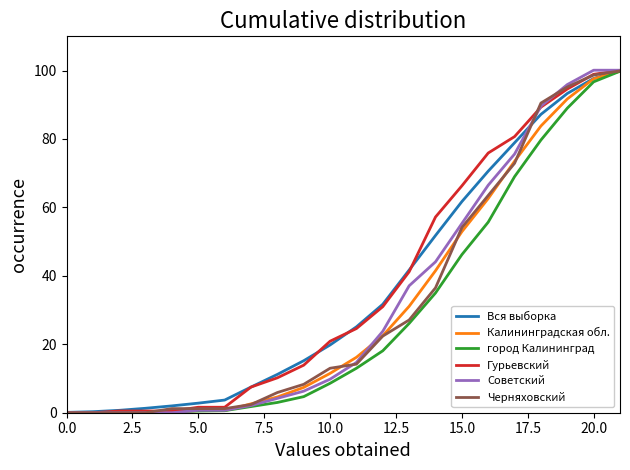

What is the greatest value displayed?

100.1